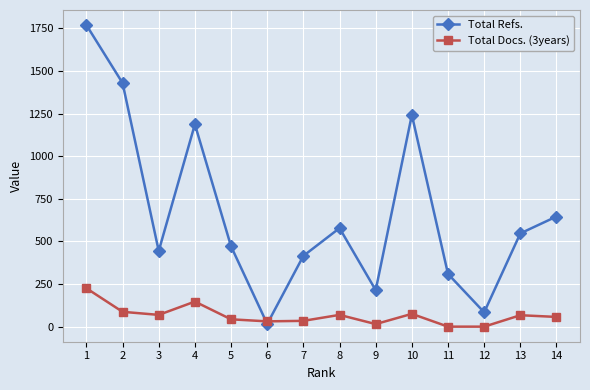

At 3, list the series in order from smallest to largest.

Total Docs. (3years), Total Refs.